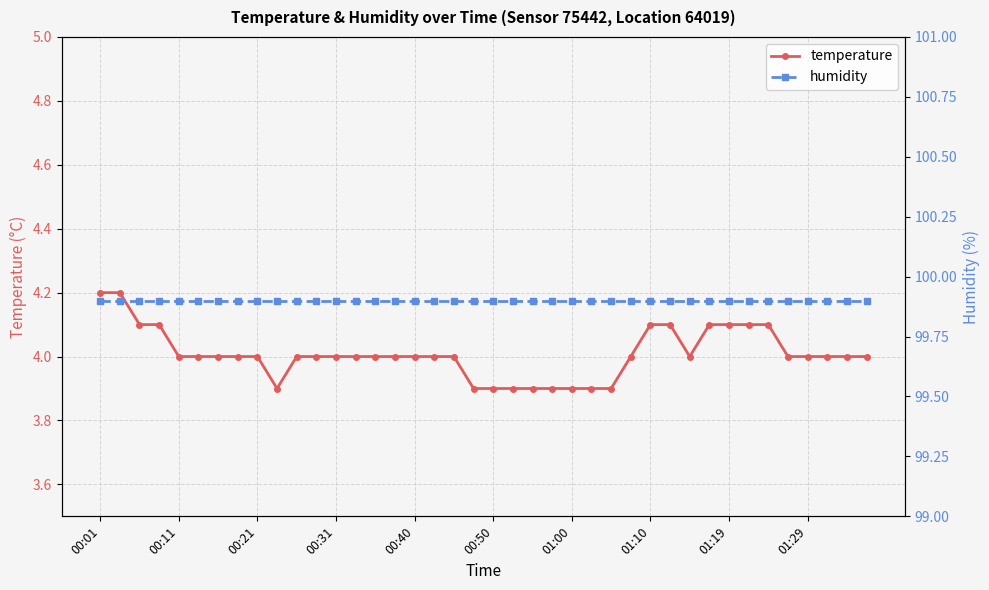

What is the average value of the humidity series?

99.9